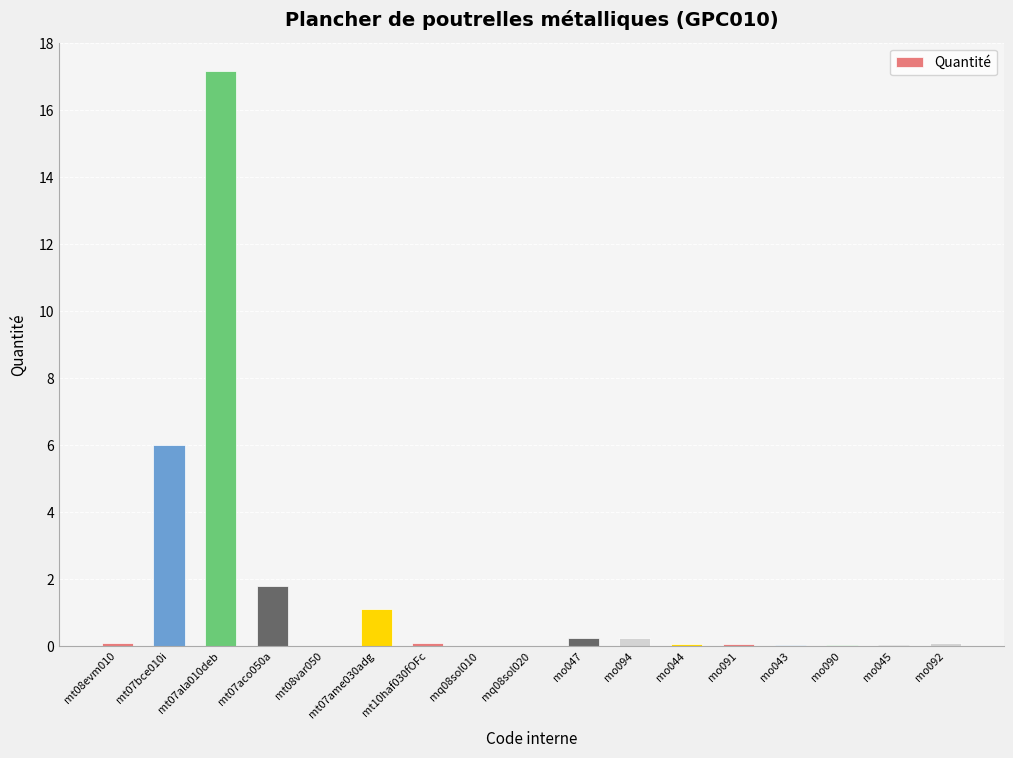

How many data points does each series have?

17